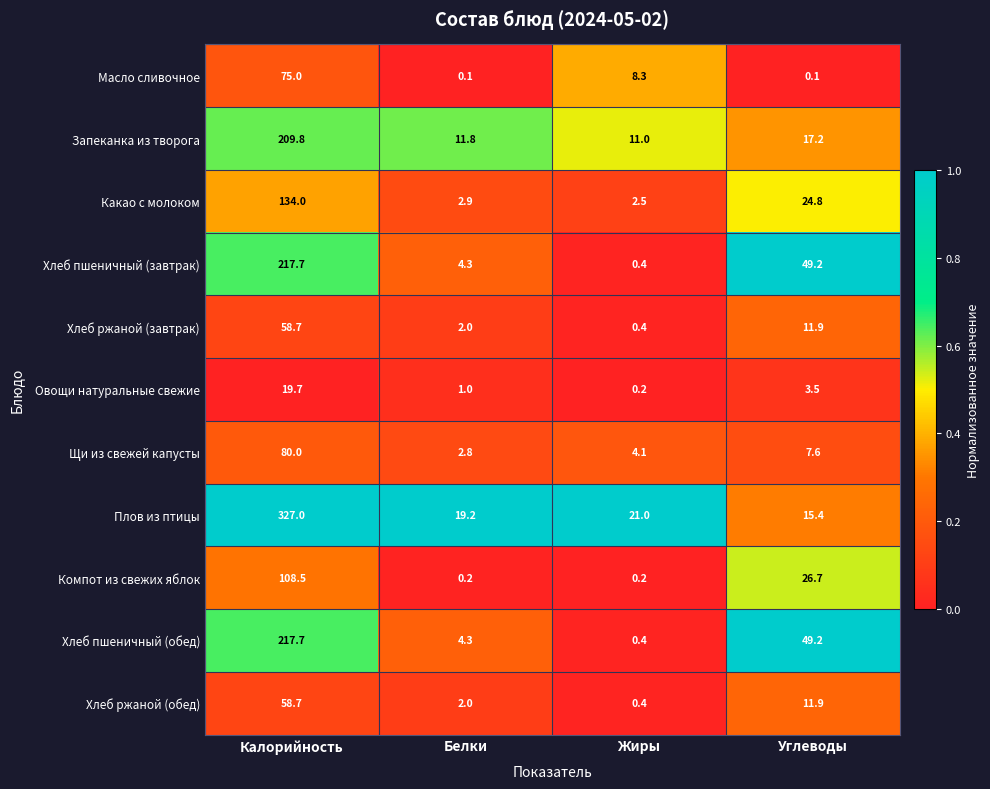

True or false: Хлеб ржаной (завтрак) has a value of 58.7 at Калорийность.

True